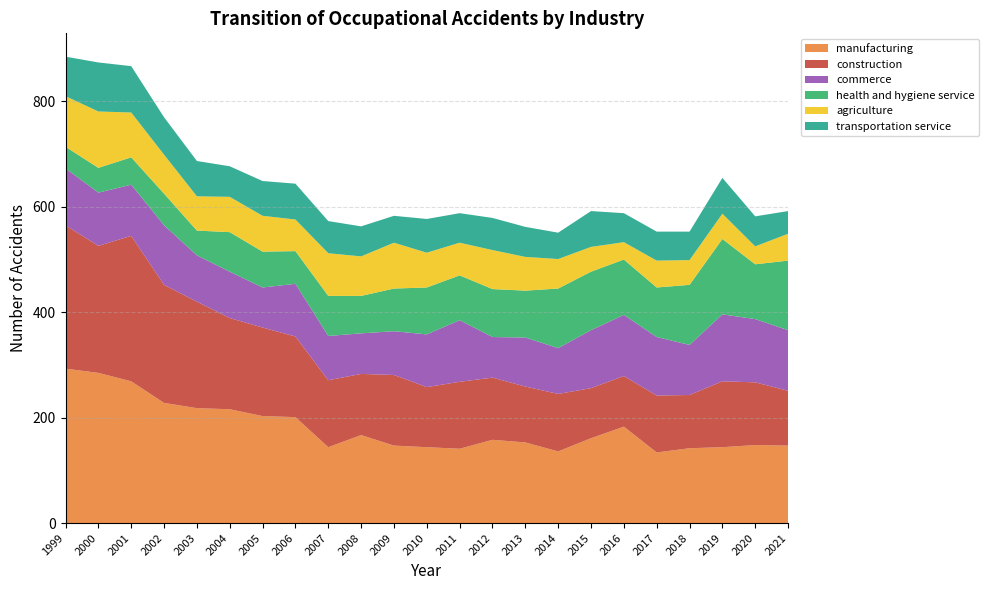

Reading right to left, transcribe all the data shown in this chart.

manufacturing: 2021=147	2020=148	2019=144	2018=142	2017=134	2016=183	2015=161	2014=136	2013=153	2012=158	2011=141	2010=144	2009=147	2008=167	2007=144	2006=201	2005=203	2004=216	2003=218	2002=228	2001=269	2000=285	1999=293
construction: 2021=104	2020=119	2019=125	2018=101	2017=108	2016=96	2015=95	2014=109	2013=106	2012=118	2011=127	2010=114	2009=134	2008=116	2007=127	2006=153	2005=168	2004=173	2003=202	2002=224	2001=276	2000=241	1999=272
commerce: 2021=115	2020=120	2019=127	2018=95	2017=111	2016=116	2015=110	2014=87	2013=93	2012=77	2011=117	2010=100	2009=83	2008=77	2007=84	2006=100	2005=76	2004=88	2003=88	2002=113	2001=97	2000=101	1999=108
health and hygiene service: 2021=132	2020=104	2019=143	2018=114	2017=94	2016=105	2015=111	2014=113	2013=89	2012=91	2011=85	2010=89	2009=81	2008=71	2007=76	2006=62	2005=68	2004=75	2003=47	2002=60	2001=52	2000=47	1999=41
agriculture: 2021=51	2020=34	2019=48	2018=47	2017=51	2016=33	2015=47	2014=56	2013=64	2012=74	2011=62	2010=66	2009=87	2008=75	2007=81	2006=60	2005=68	2004=67	2003=65	2002=74	2001=85	2000=107	1999=96
transportation service: 2021=43	2020=57	2019=68	2018=54	2017=55	2016=55	2015=68	2014=50	2013=57	2012=61	2011=56	2010=64	2009=51	2008=57	2007=61	2006=68	2005=66	2004=58	2003=67	2002=71	2001=88	2000=93	1999=75